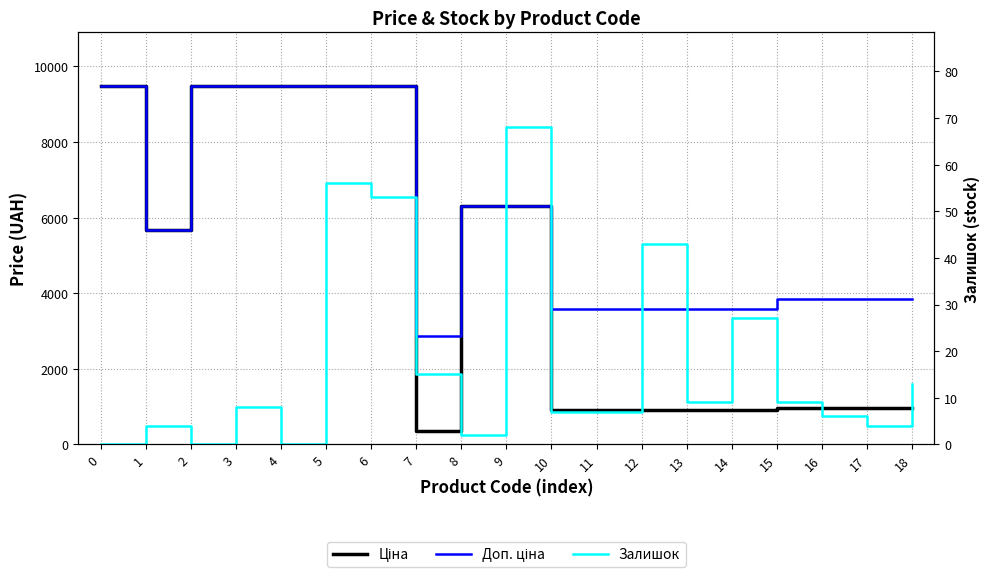

True or false: Залишок and Доп. ціна intersect in this chart.

False